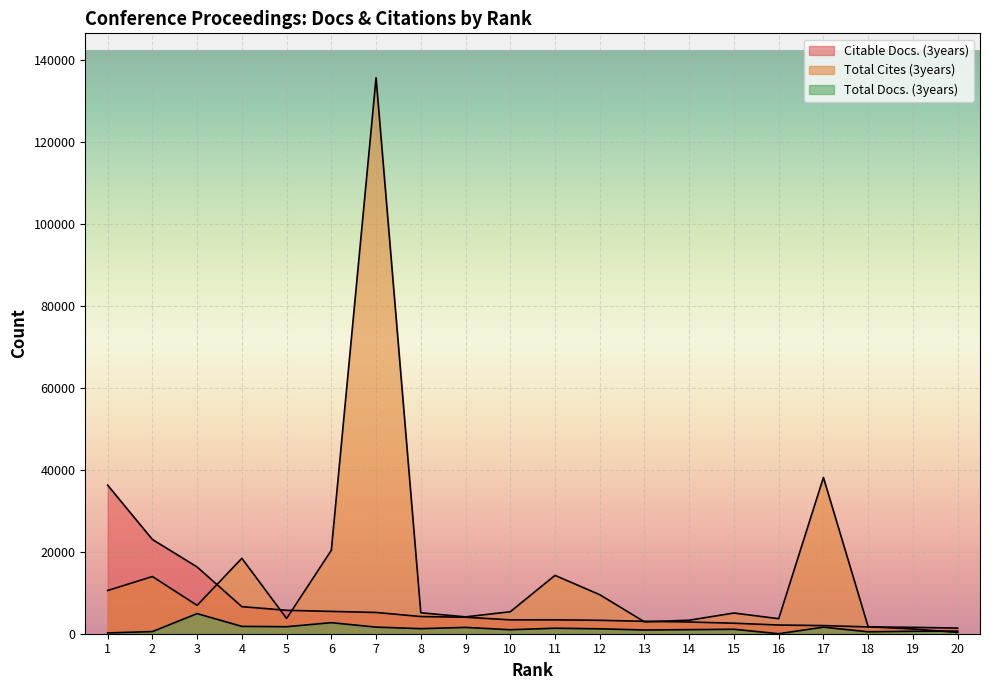

Which series has the largest total across all categories?

Total Cites (3years)